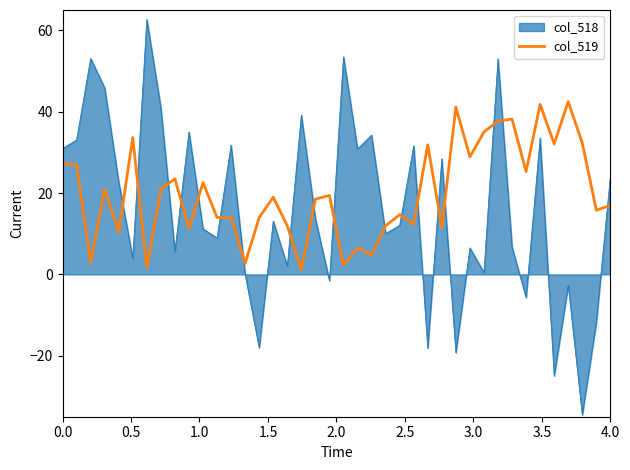

What is the difference between the maximum and minimum values in the col_518 series?

97.2